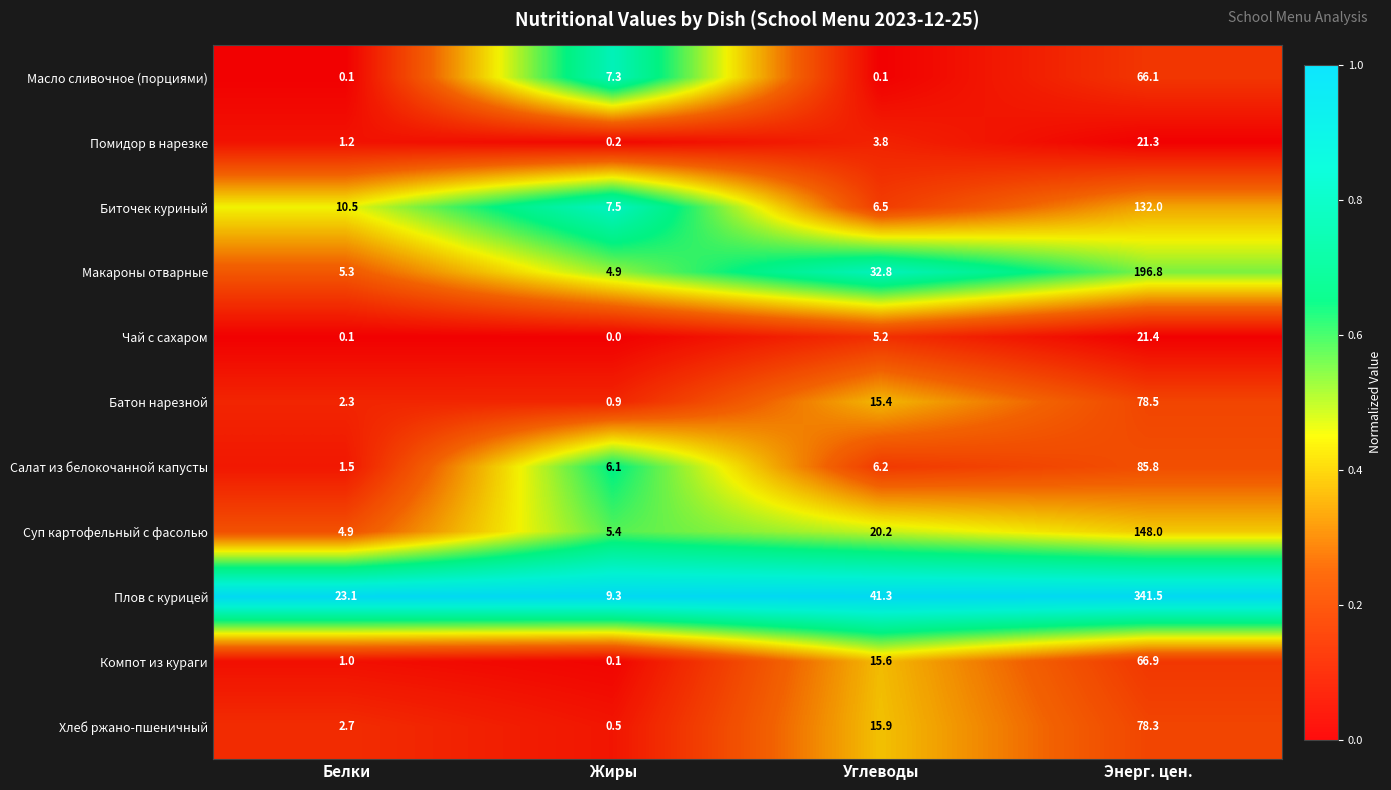

Where is Салат из белокочанной капусты nearest to the value 43?

Углеводы